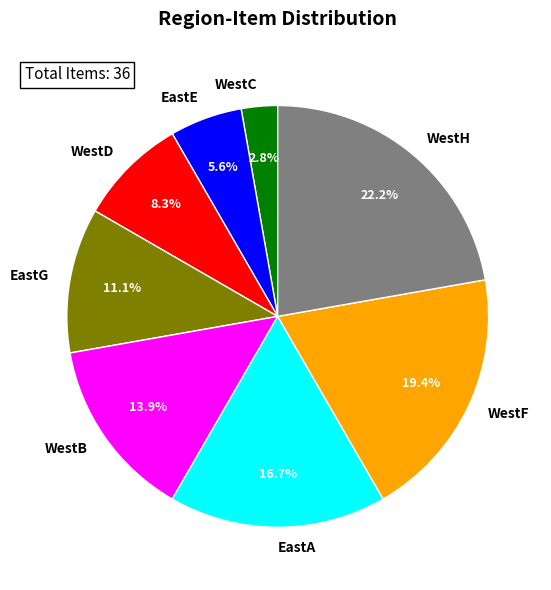

To the nearest percent, what is the combined percentage of EastE and EastG?

17%